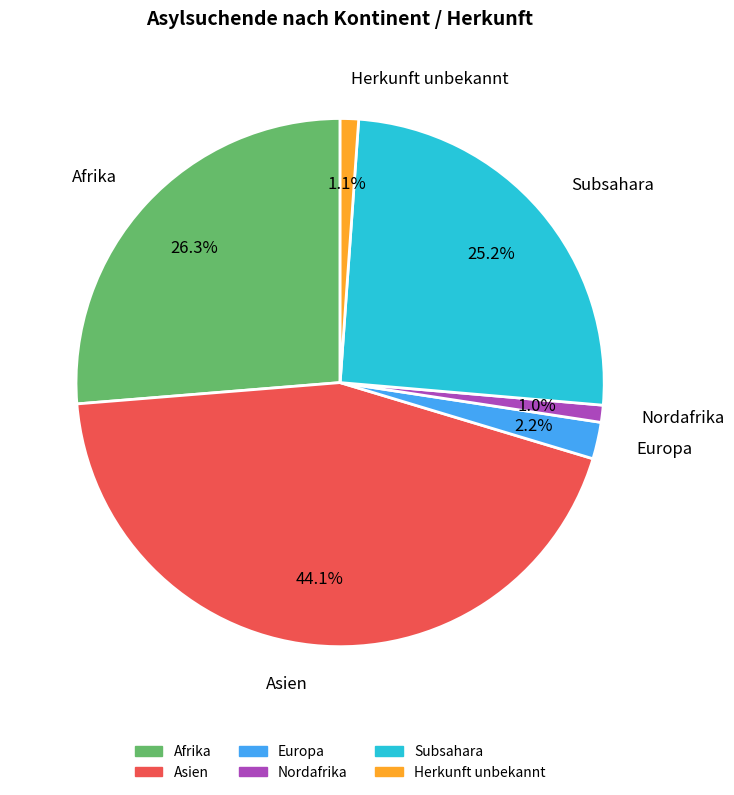

Between Asien and Subsahara, which is larger?

Asien